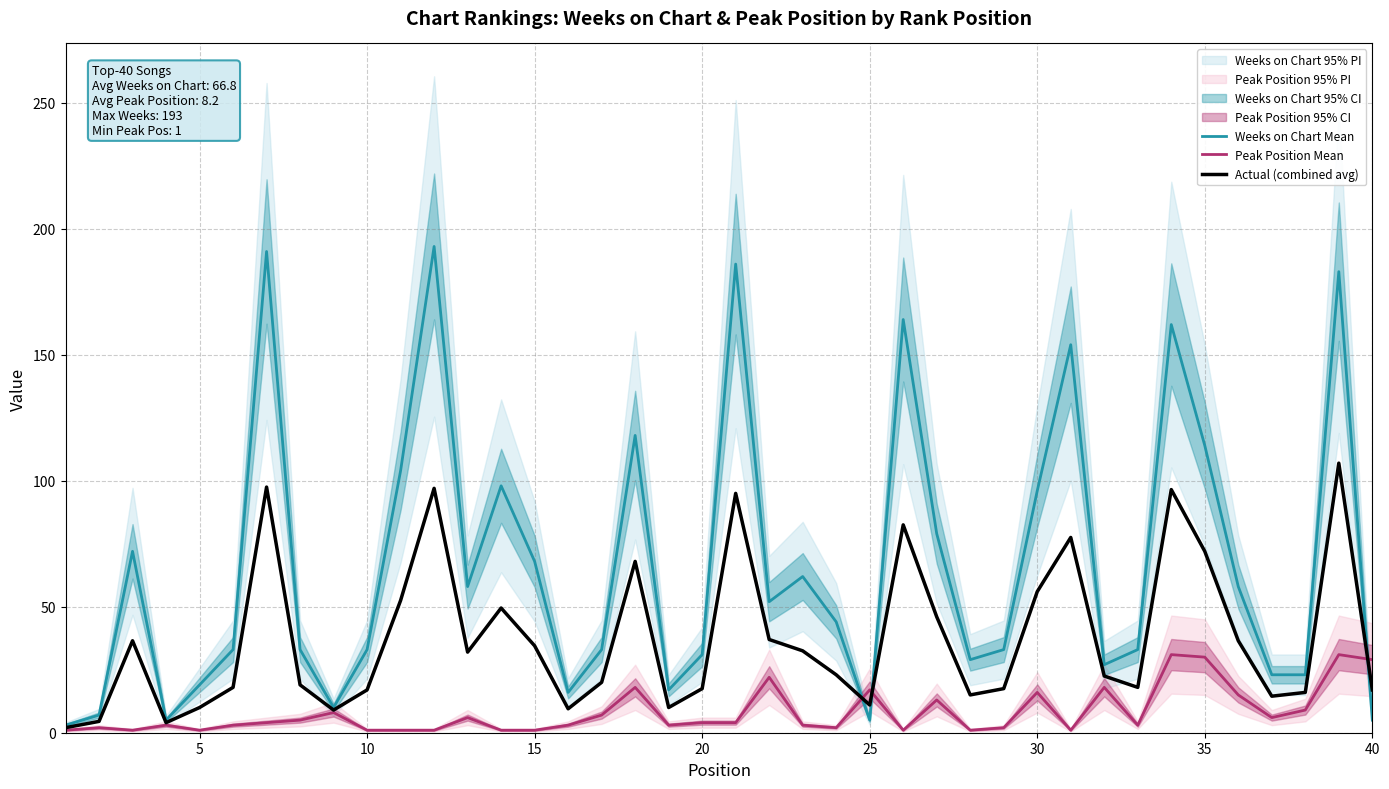

True or false: Peak Position Mean has a value of 17.0 at 25.

True